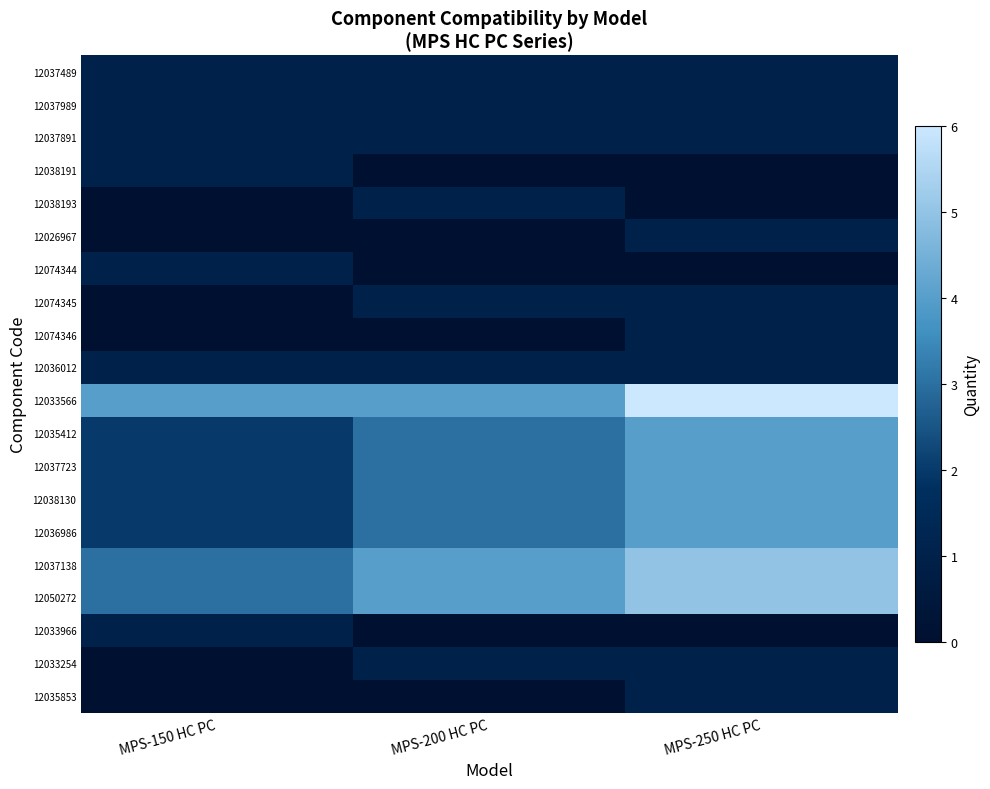

Reading left to right, list all the values displayed in this chart.

12037489: MPS-150 HC PC=1	MPS-200 HC PC=1	MPS-250 HC PC=1
12037989: MPS-150 HC PC=1	MPS-200 HC PC=1	MPS-250 HC PC=1
12037891: MPS-150 HC PC=1	MPS-200 HC PC=1	MPS-250 HC PC=1
12038191: MPS-150 HC PC=1	MPS-200 HC PC=0	MPS-250 HC PC=0
12038193: MPS-150 HC PC=0	MPS-200 HC PC=1	MPS-250 HC PC=0
12026967: MPS-150 HC PC=0	MPS-200 HC PC=0	MPS-250 HC PC=1
12074344: MPS-150 HC PC=1	MPS-200 HC PC=0	MPS-250 HC PC=0
12074345: MPS-150 HC PC=0	MPS-200 HC PC=1	MPS-250 HC PC=1
12074346: MPS-150 HC PC=0	MPS-200 HC PC=0	MPS-250 HC PC=1
12036012: MPS-150 HC PC=1	MPS-200 HC PC=1	MPS-250 HC PC=1
12033566: MPS-150 HC PC=4	MPS-200 HC PC=4	MPS-250 HC PC=6
12035412: MPS-150 HC PC=2	MPS-200 HC PC=3	MPS-250 HC PC=4
12037723: MPS-150 HC PC=2	MPS-200 HC PC=3	MPS-250 HC PC=4
12038130: MPS-150 HC PC=2	MPS-200 HC PC=3	MPS-250 HC PC=4
12036986: MPS-150 HC PC=2	MPS-200 HC PC=3	MPS-250 HC PC=4
12037138: MPS-150 HC PC=3	MPS-200 HC PC=4	MPS-250 HC PC=5
12050272: MPS-150 HC PC=3	MPS-200 HC PC=4	MPS-250 HC PC=5
12033966: MPS-150 HC PC=1	MPS-200 HC PC=0	MPS-250 HC PC=0
12033254: MPS-150 HC PC=0	MPS-200 HC PC=1	MPS-250 HC PC=1
12035853: MPS-150 HC PC=0	MPS-200 HC PC=0	MPS-250 HC PC=1